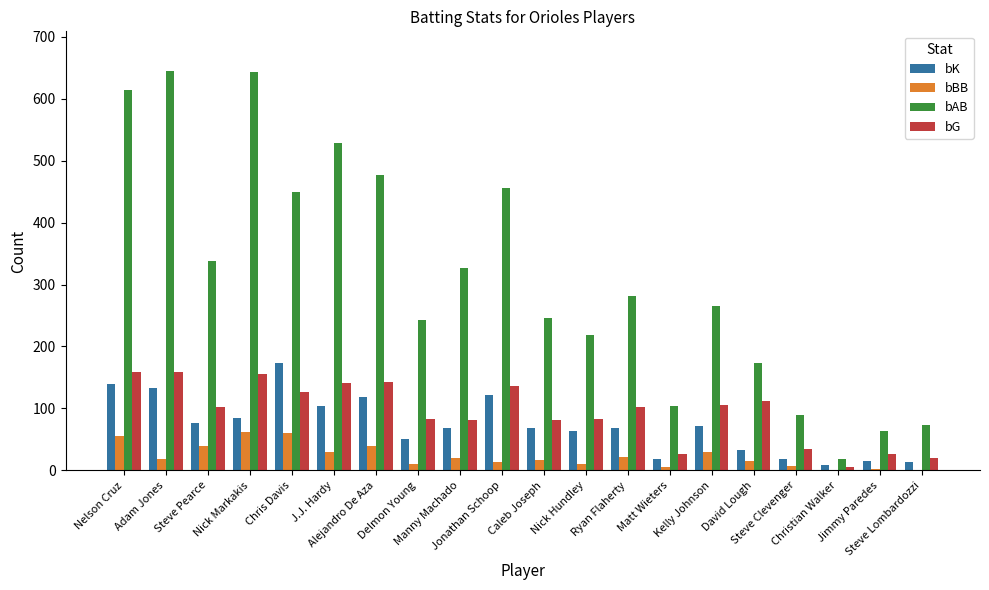

What is the sum of the bBB values at Steve Pearce and Adam Jones?

59